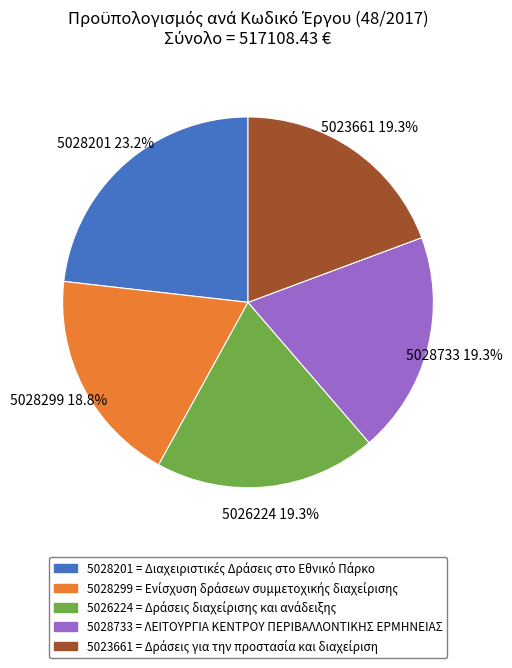

To the nearest percent, what is the difference between the largest and smallest slice percentages?

4%